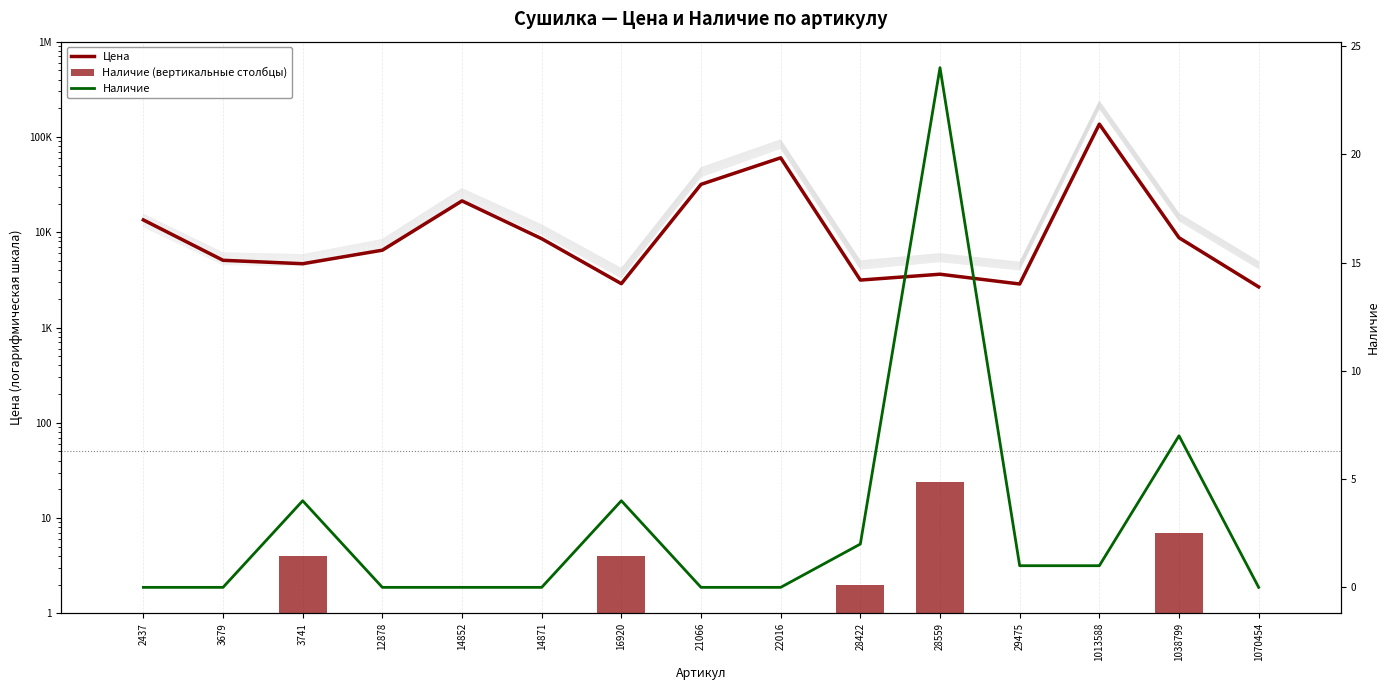

How many groups of bars are there?

15